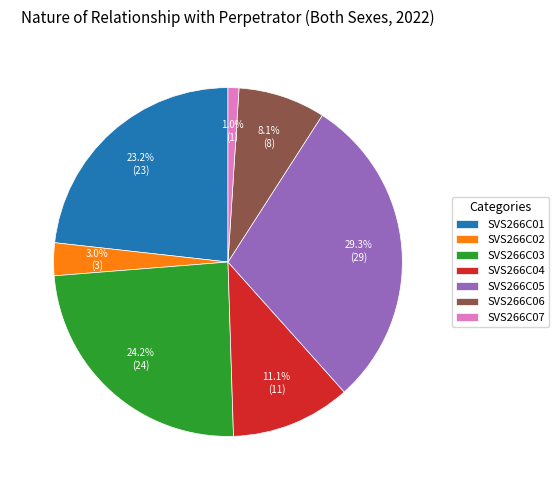

To the nearest percent, what is the average slice percentage?

14%